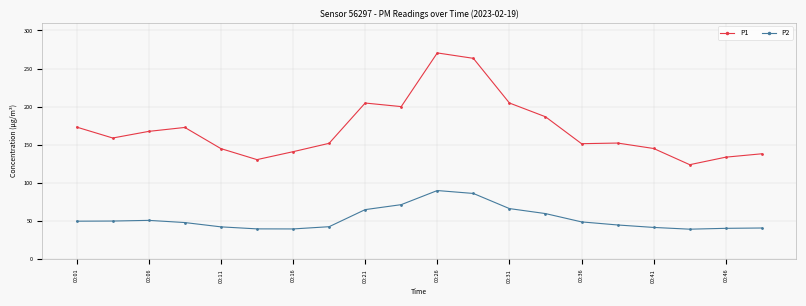

True or false: P1 and P2 cross at least once.

False